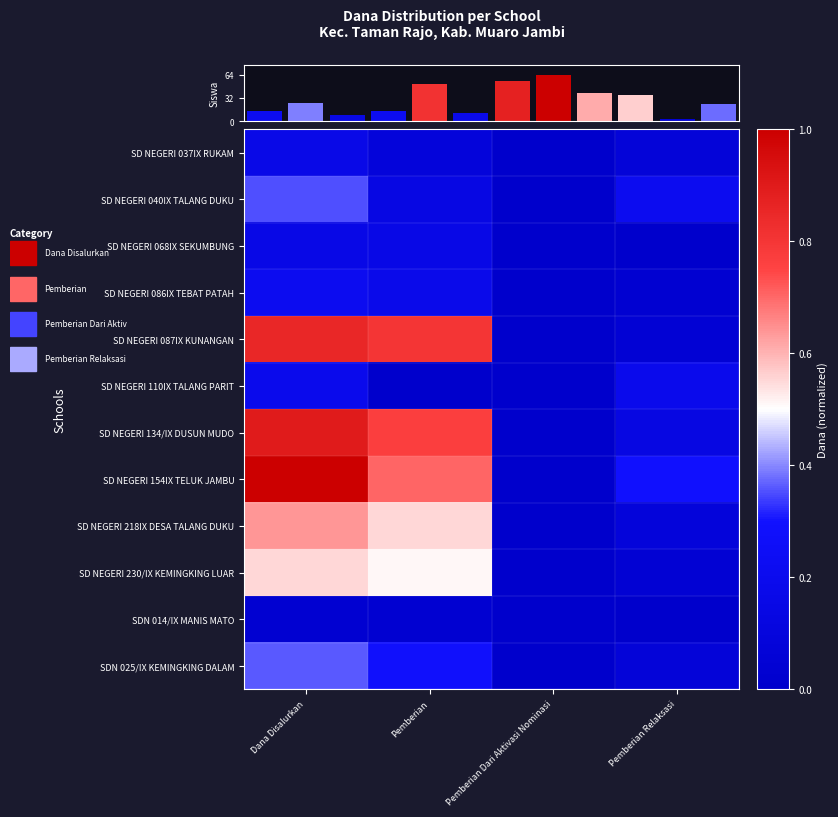

At which category does the chart reach its minimum across all series?

Pemberian Dari Aktivasi Nominasi